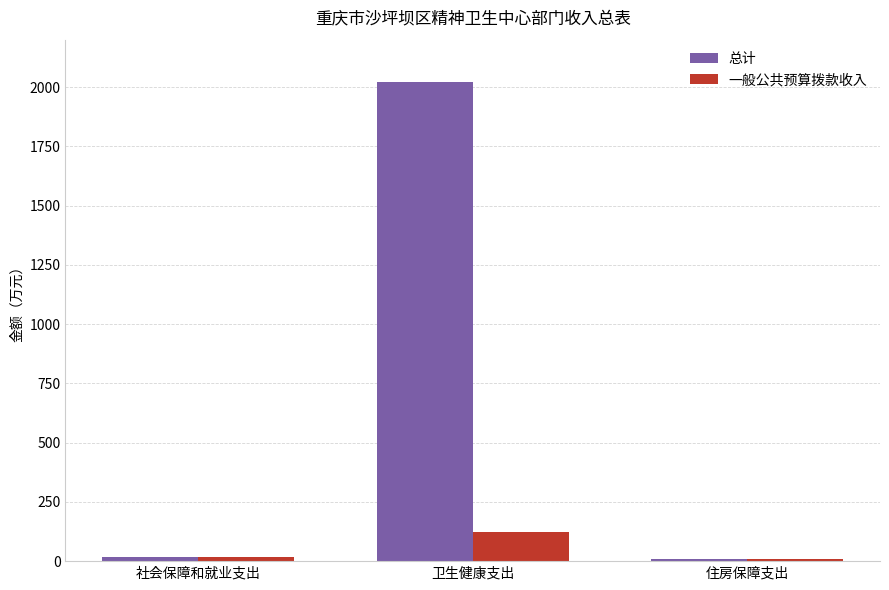

What is the difference between the maximum and minimum values in the 一般公共预算拨款收入 series?

114.4